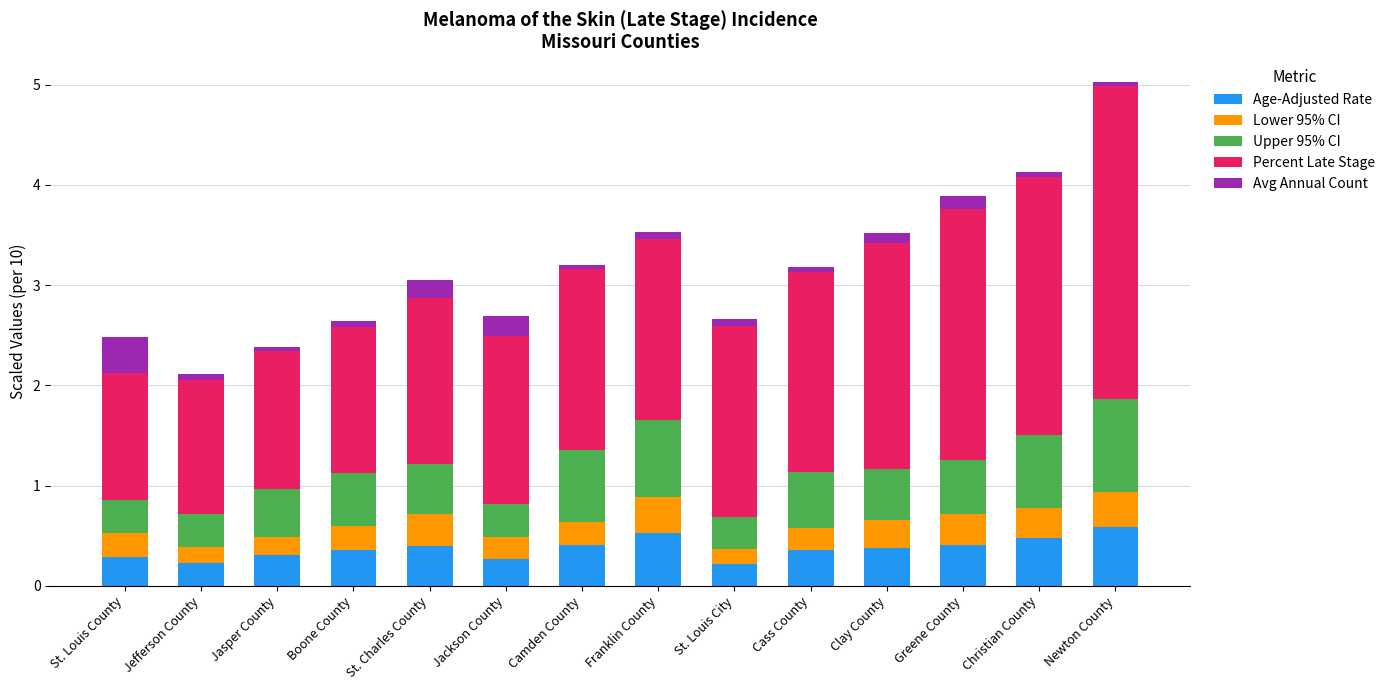

What is the sum of all Age-Adjusted Rate values?

5.2